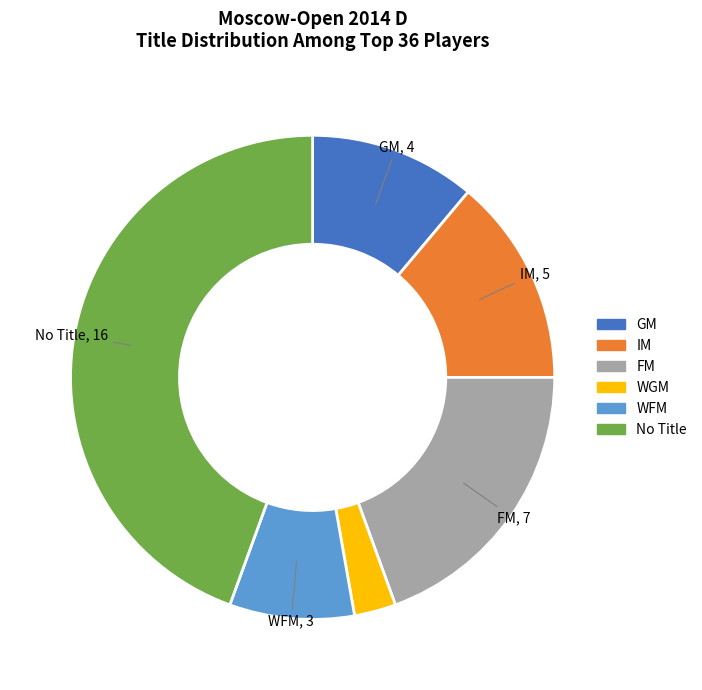

Is there any slice that represents more than half of the pie?

No